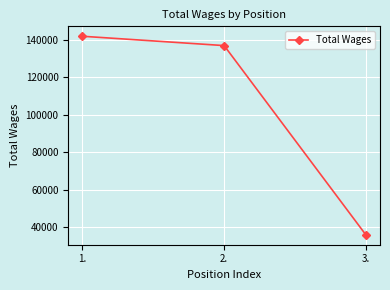

What is the maximum value shown in the chart?

141865